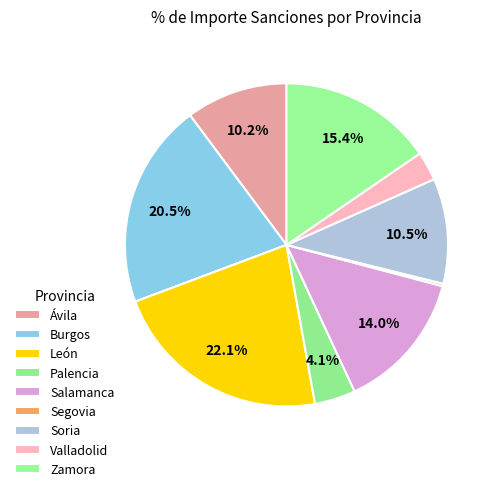

Does Salamanca represent more than half of the total?

No